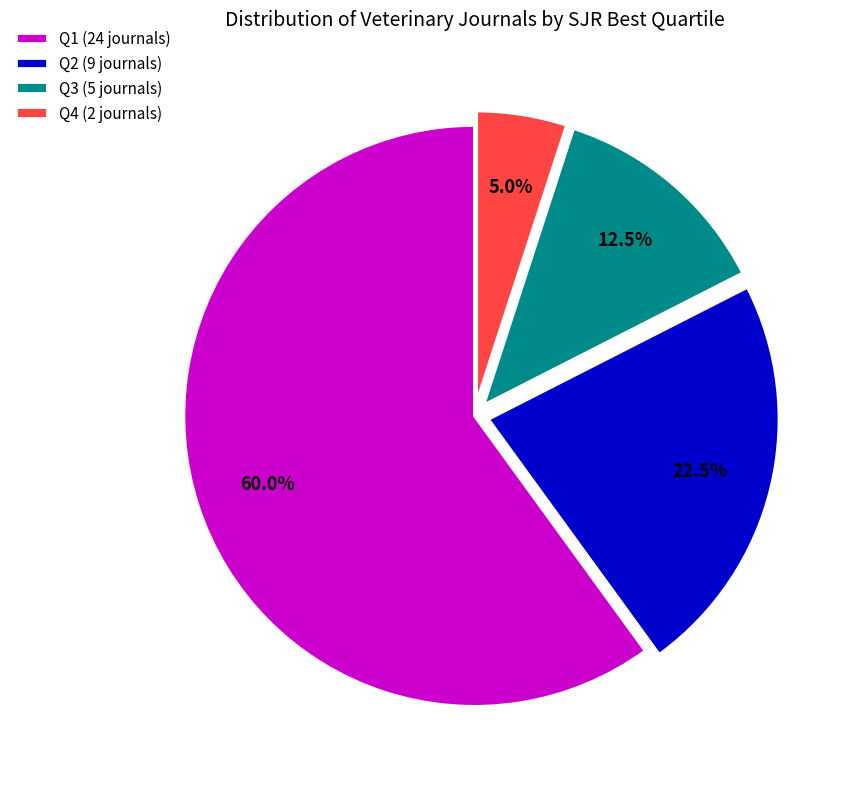

The Q1 slice represents 71% of the pie. True or false?

False